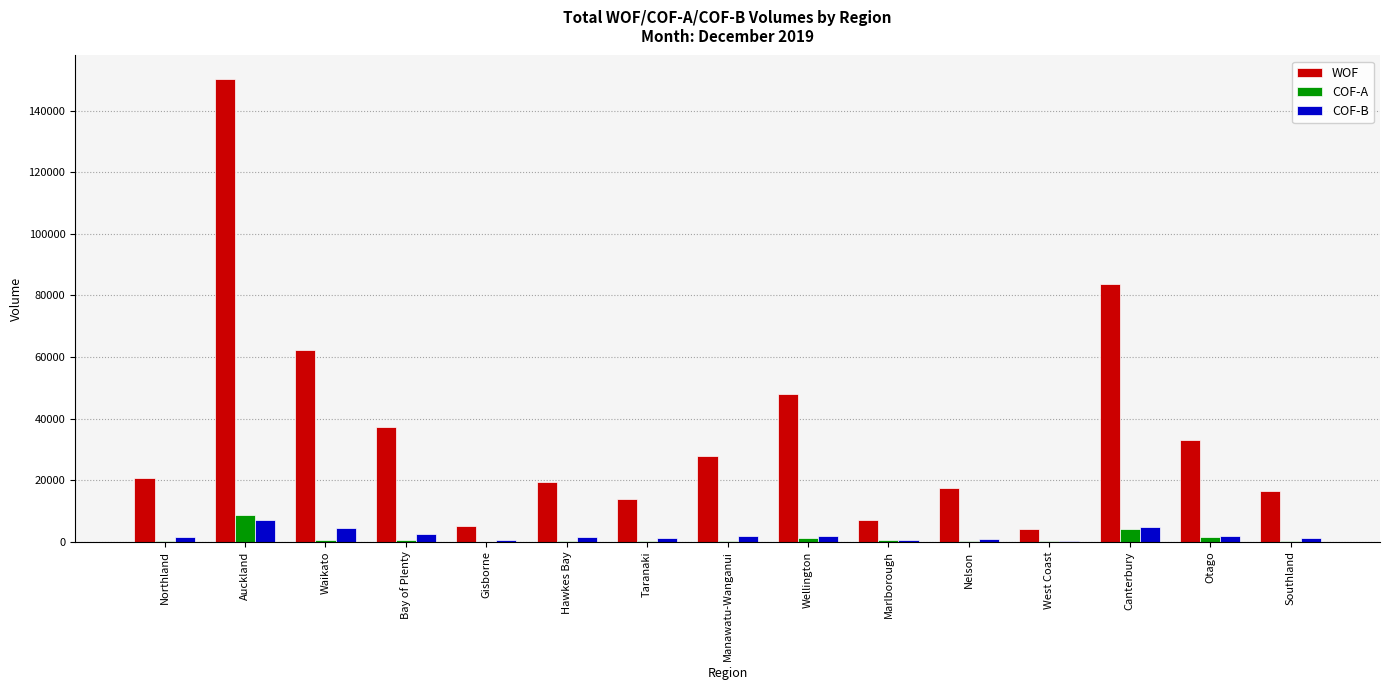

What is the sum of all WOF values?

546830